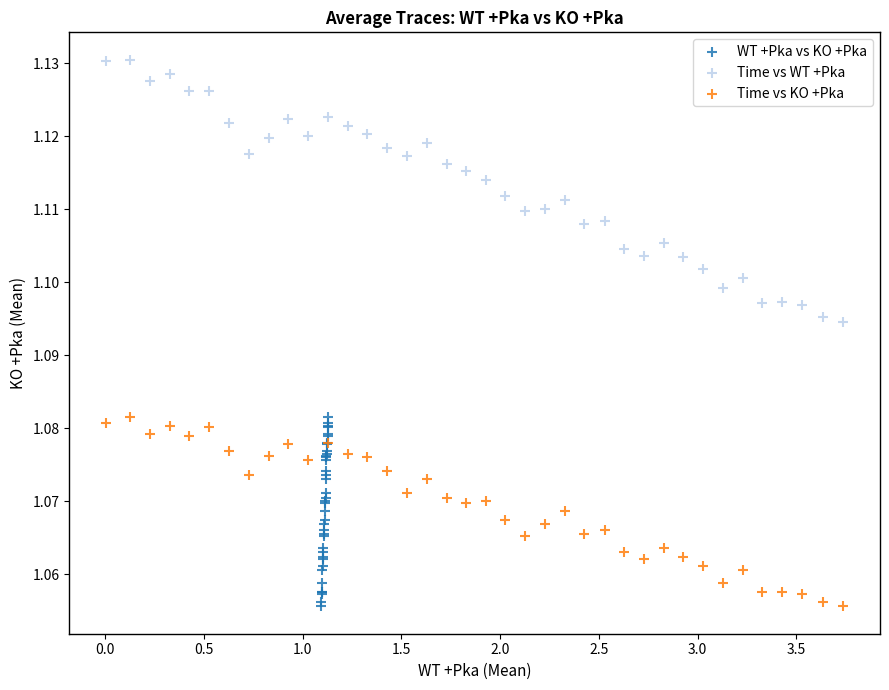

Which series contains the highest Y value?

Time vs WT +Pka